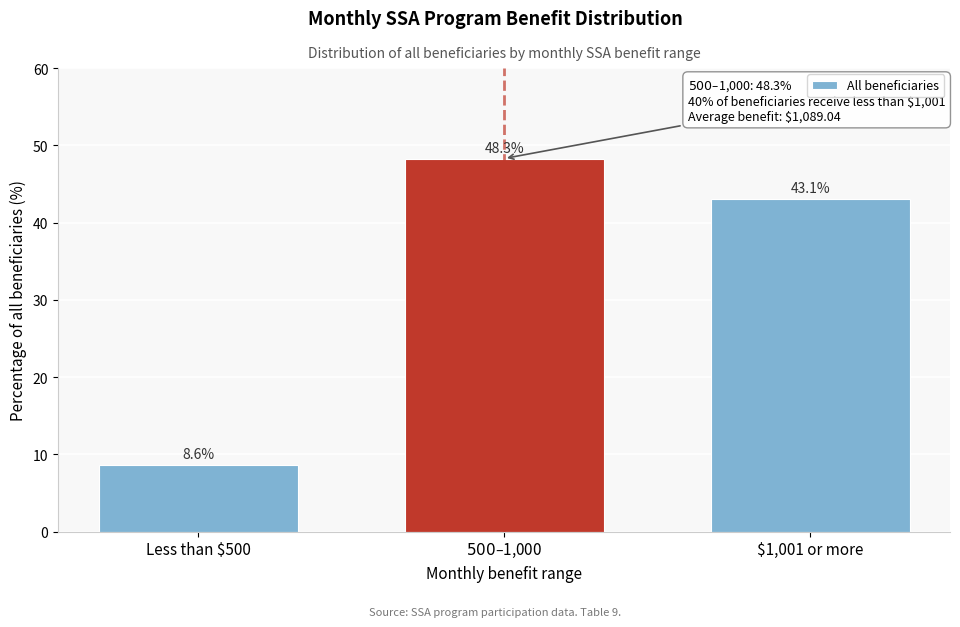

Reading left to right, list all the values displayed in this chart.

8.6	48.3	43.1